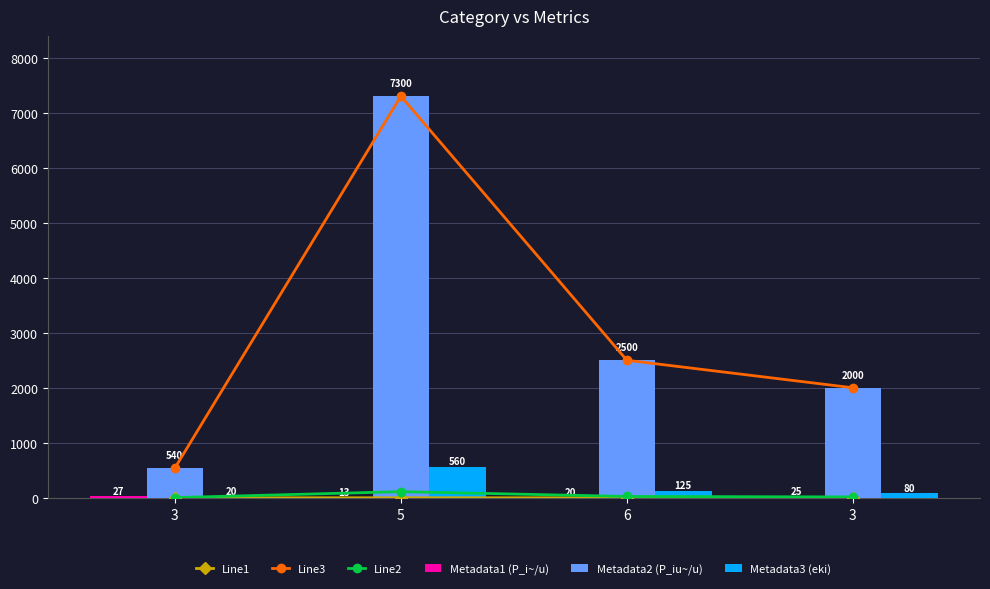

How many data points in Line1 are above 1?

2